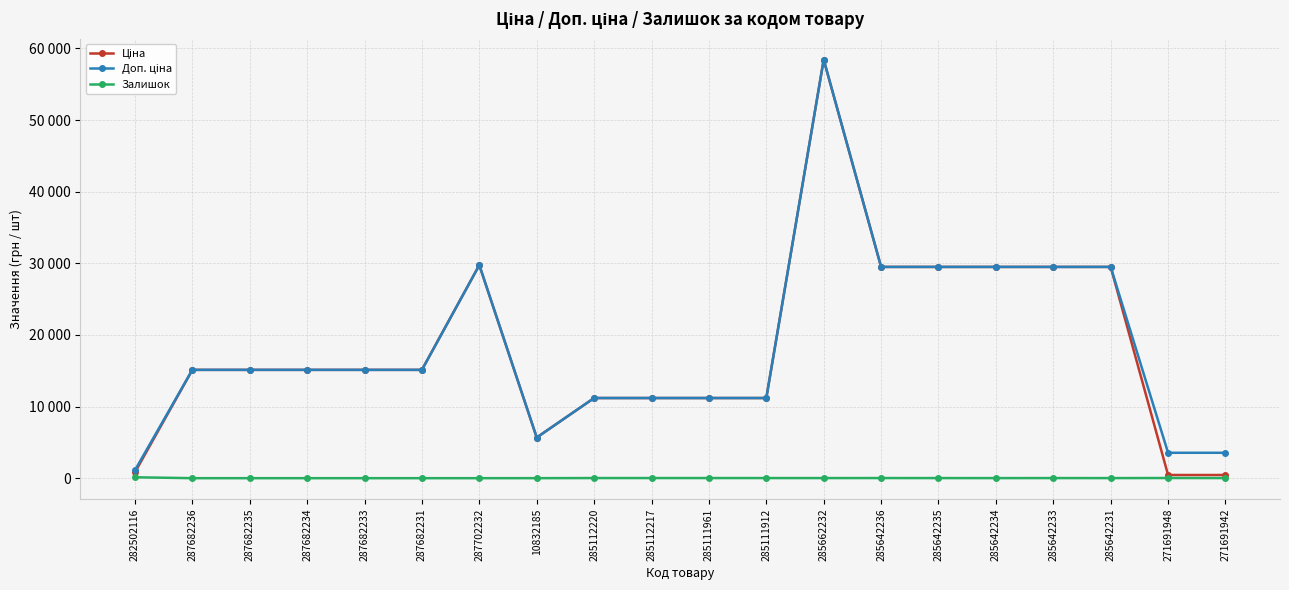

Which category has the lowest value in the Залишок series?

287682236